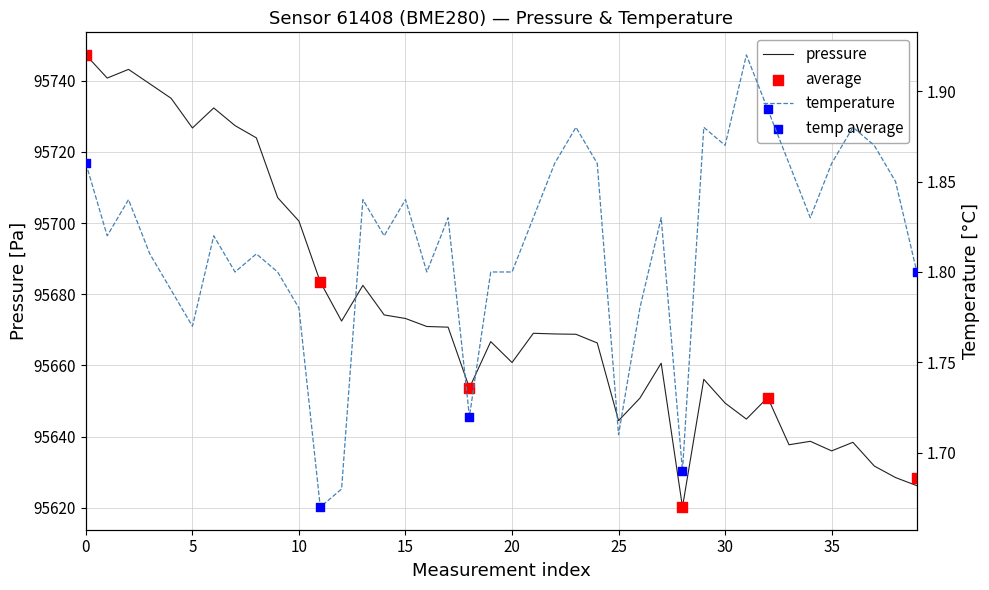

Which series reaches the minimum Y coordinate?

temperature